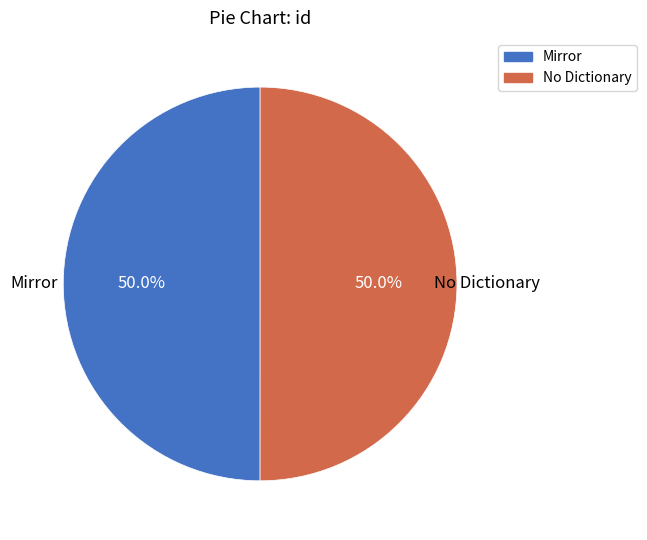

Approximately how many times larger is the value at No Dictionary compared to Mirror?

1.0